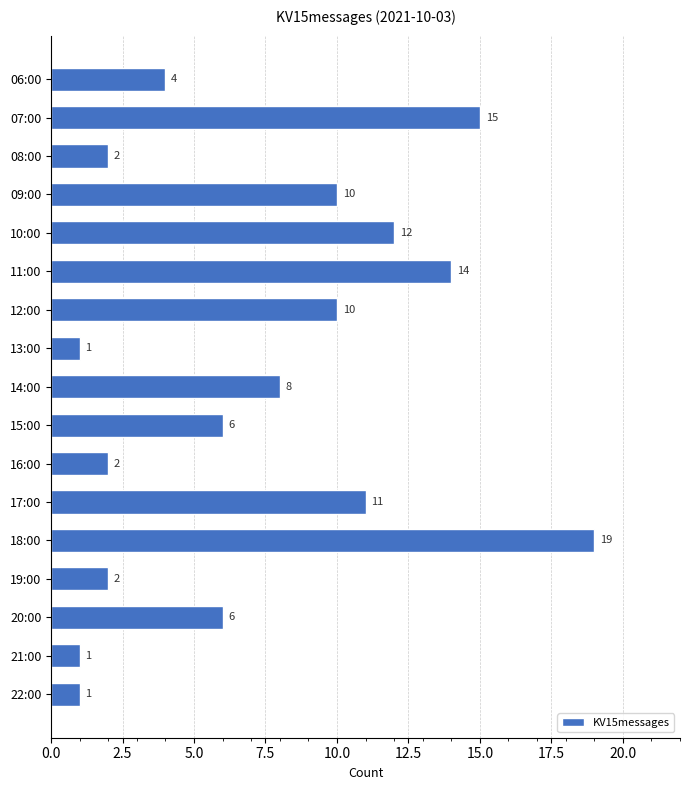

What is the difference between the maximum and minimum values?

18